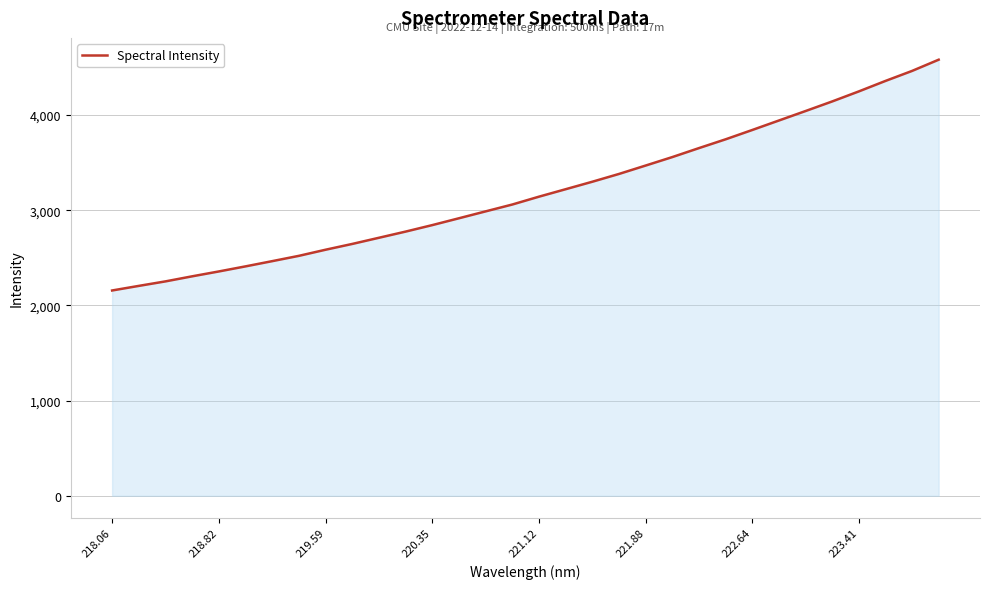

What is the smallest value displayed?

2157.0